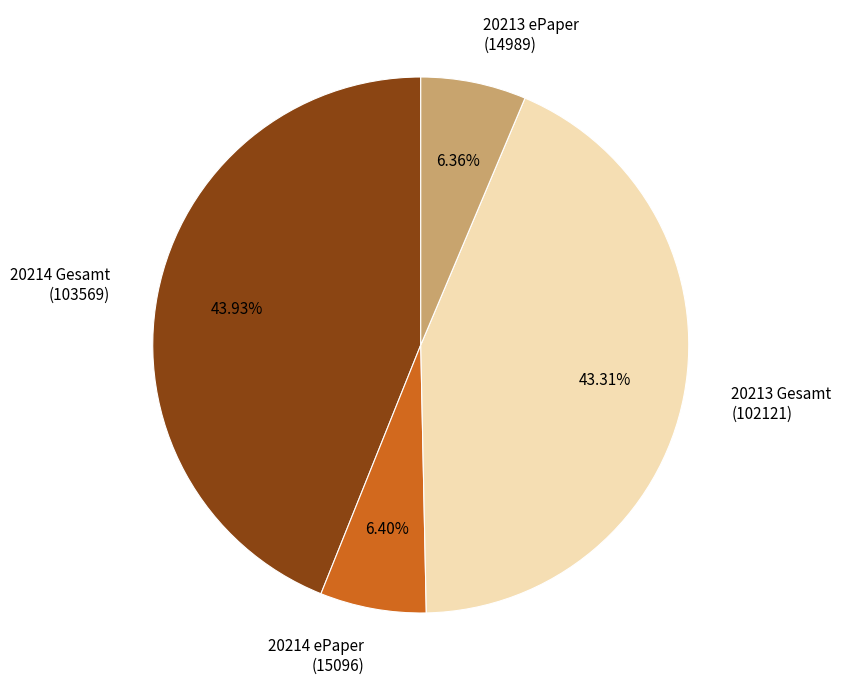

Count the number of slices in the pie.

4